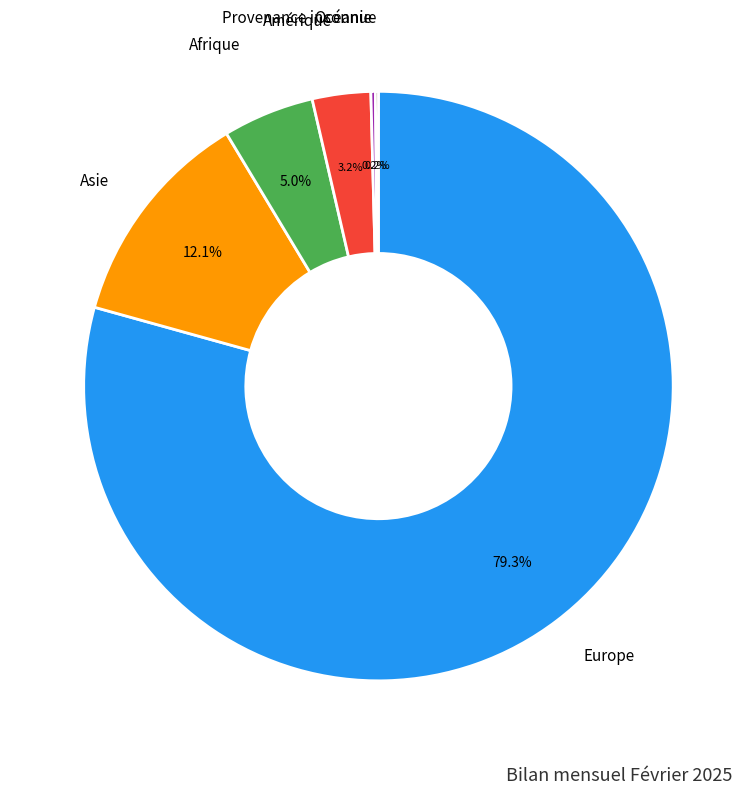

Is there any slice that represents more than half of the pie?

Yes